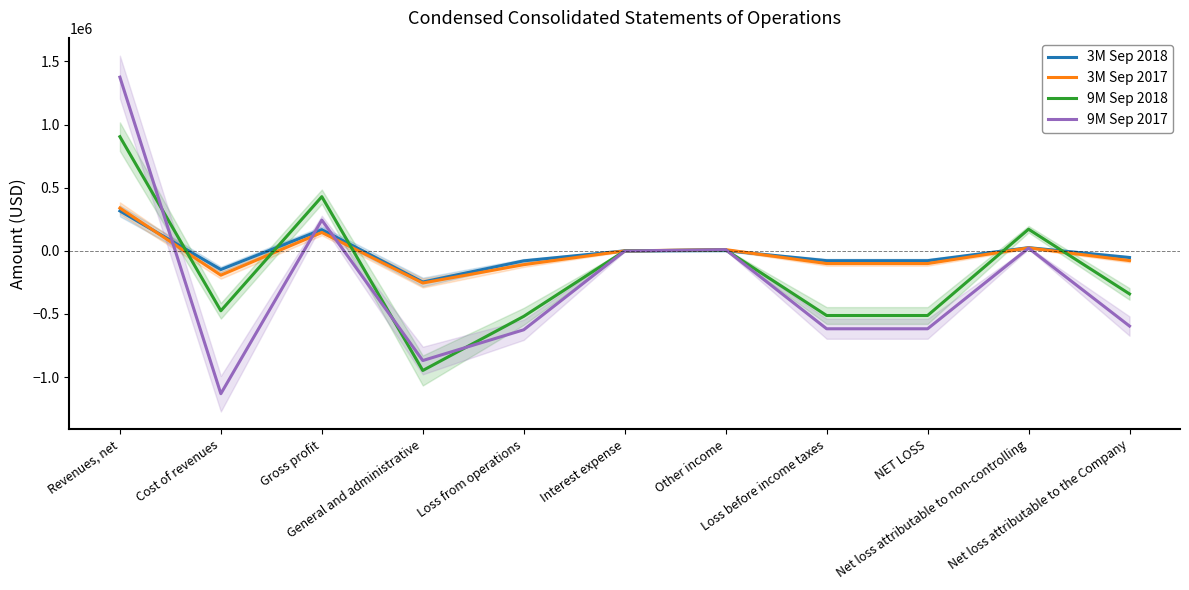

What are all the series names shown in the legend?

3M Sep 2018, 3M Sep 2017, 9M Sep 2018, 9M Sep 2017